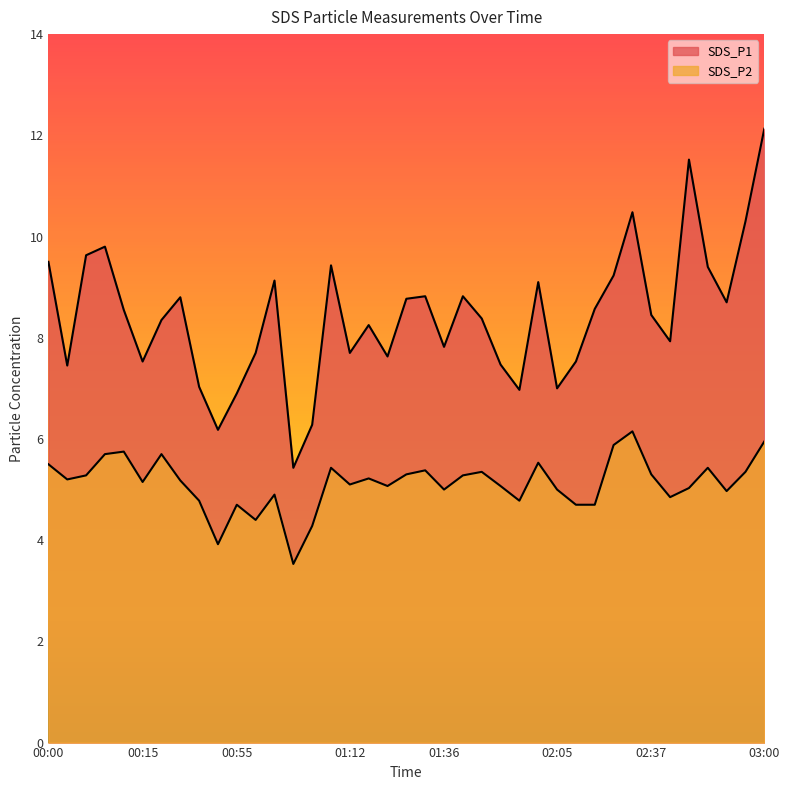

What is the smallest value displayed?

3.5